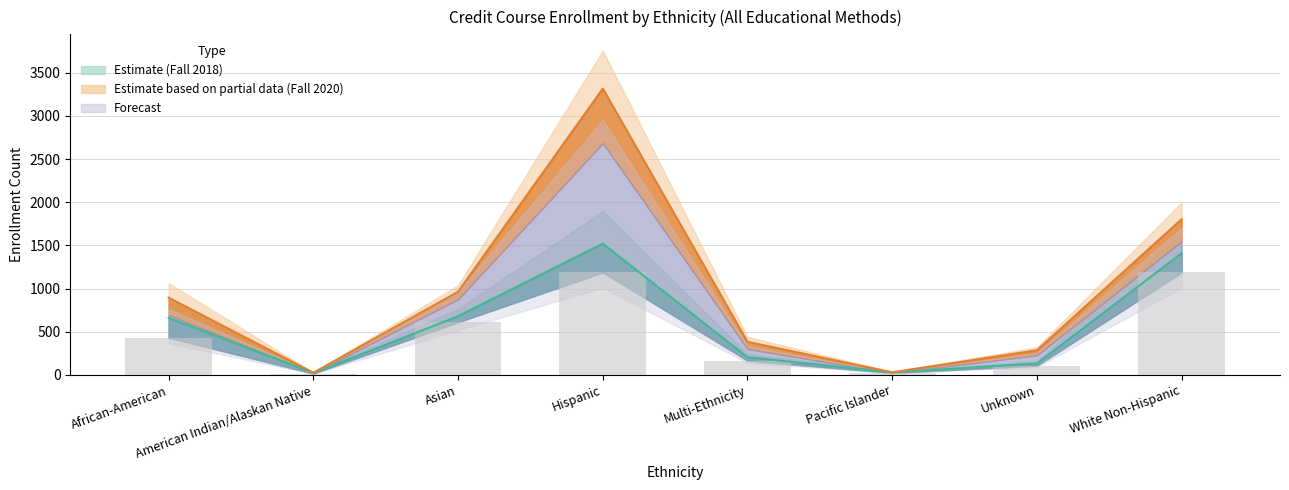

What is the minimum value shown in the chart?

16